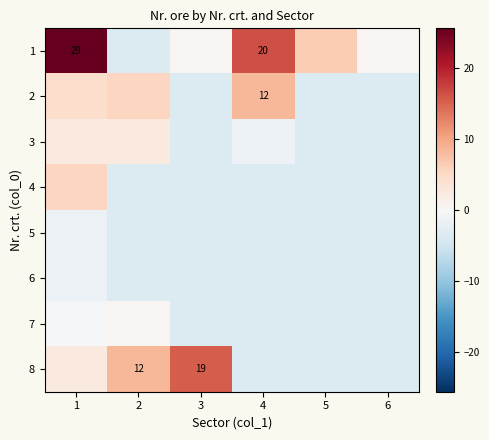

What is the total value across all series at 1?

37.3